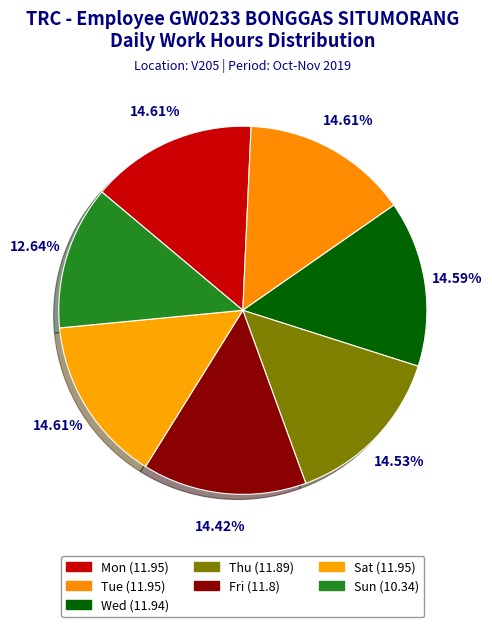

To the nearest percent, what percentage of the pie is Fri (11.8)?

14%